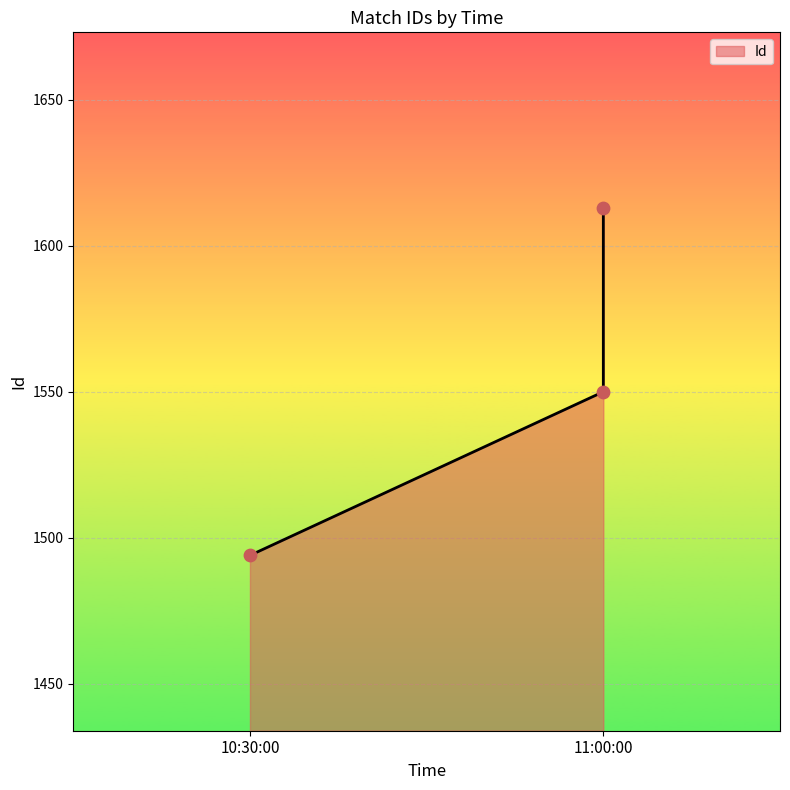

Approximately how many times larger is the value at 10:30:00 compared to 11:00:00?

1.0